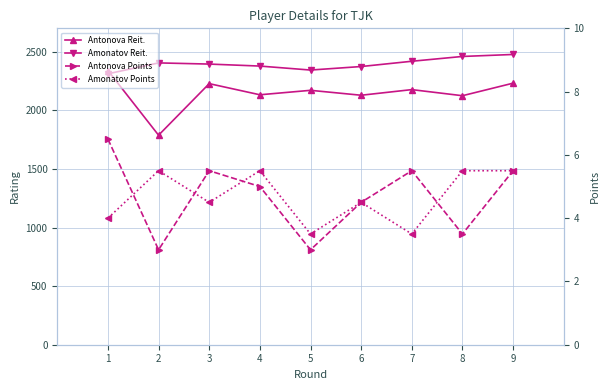

At which label is Antonova Reit. closest to 2064?

8